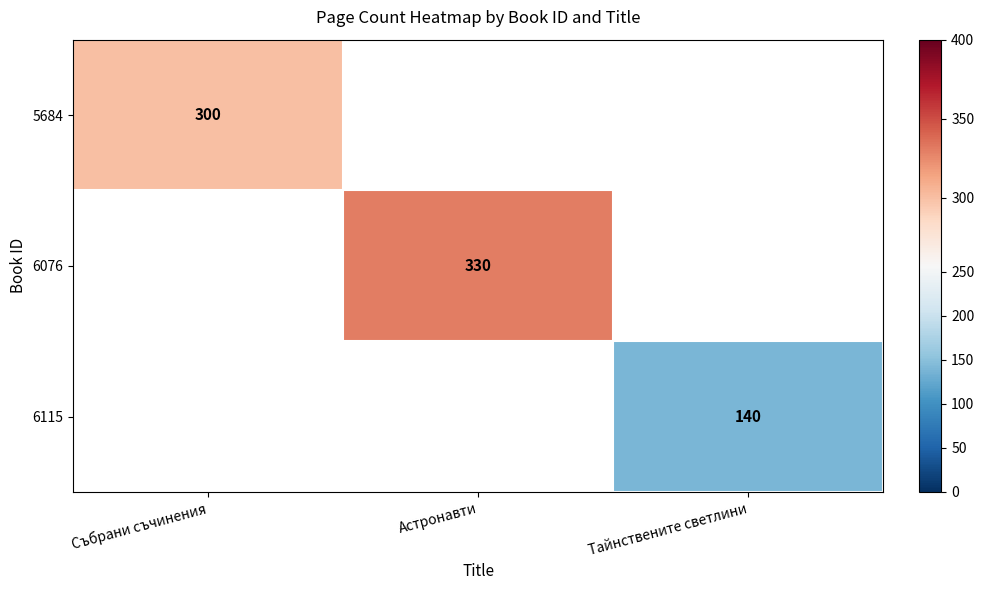

The 6115 series shows 140 at Тайнствените светлини. True or false?

True